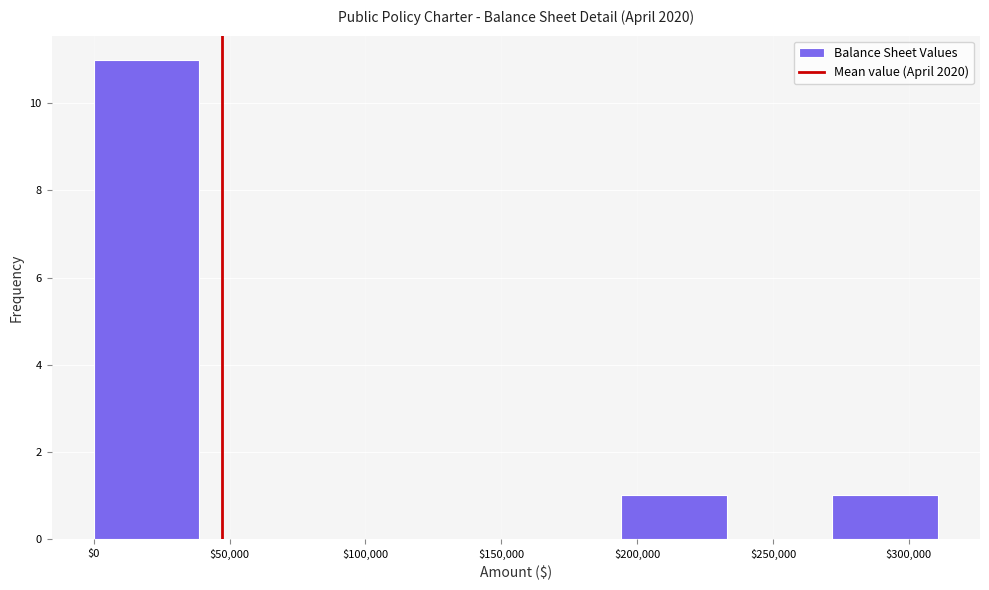

Reading left to right, transcribe this chart: for each bar, give the range it covers on the x-axis and its height. Neither the bar edges nor the heights are printed on the chart, so give them approximately, as read against the axes.

0 to 40000: 11
40000 to 80000: 0
80000 to 115000: 0
115000 to 155000: 0
155000 to 195000: 0
195000 to 235000: 1
235000 to 270000: 0
270000 to 310000: 1